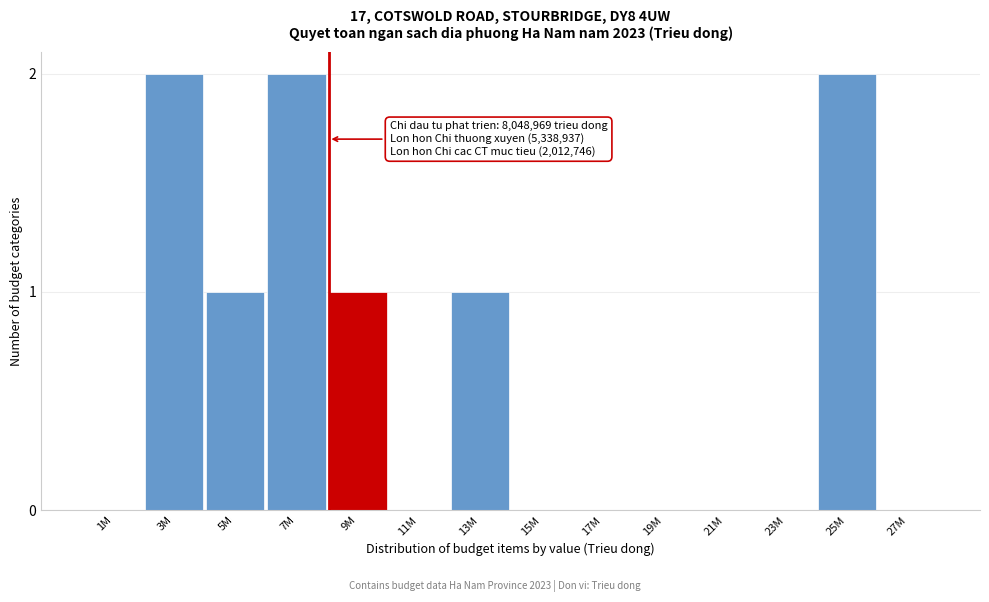

Reading left to right, what are all the values shown in this chart?

1M=0	3M=2	5M=1	7M=2	9M=1	11M=0	13M=1	15M=0	17M=0	19M=0	21M=0	23M=0	25M=2	27M=0